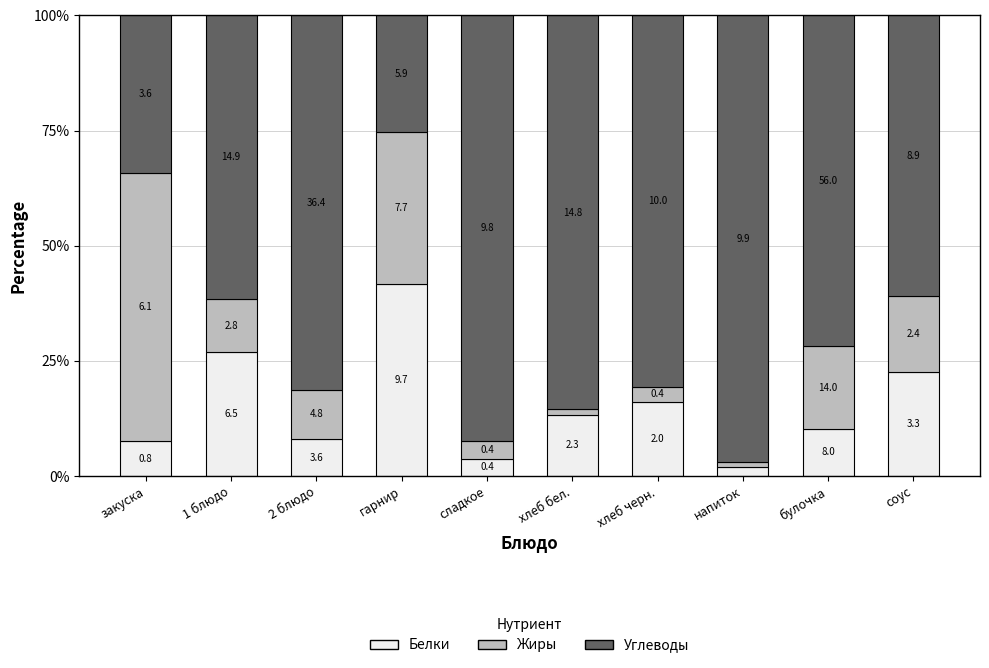

Are the bars grouped side by side (vs. stacked)?

No